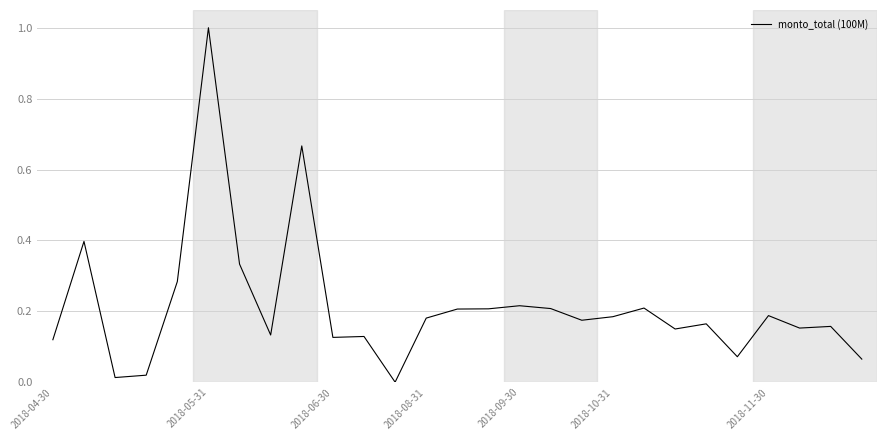

Does the chart display data point markers on the line(s)?

No